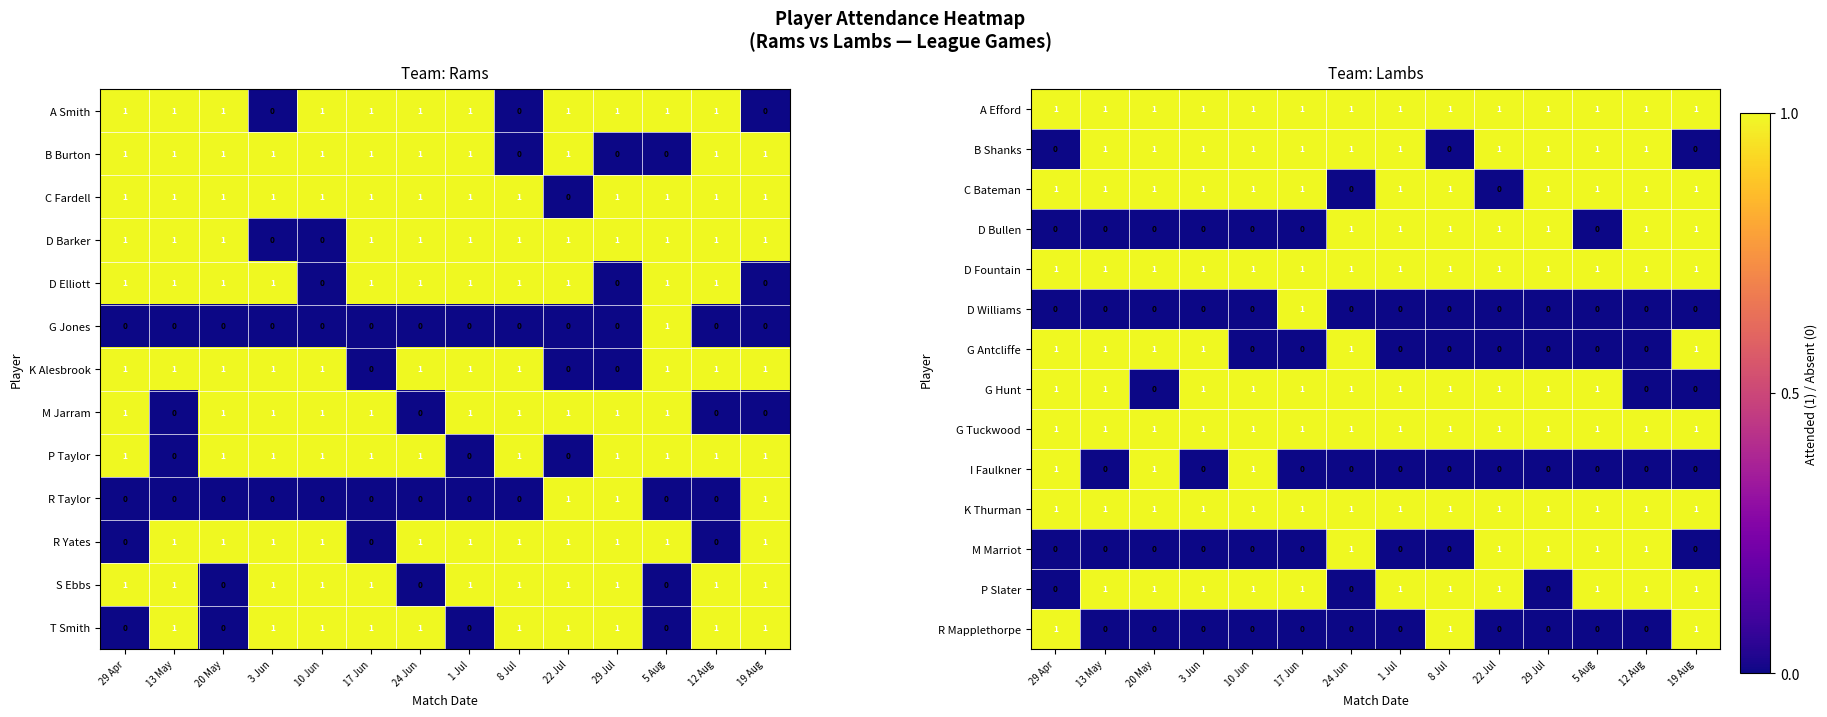

How many B Shanks values are between 1 and 2?

11